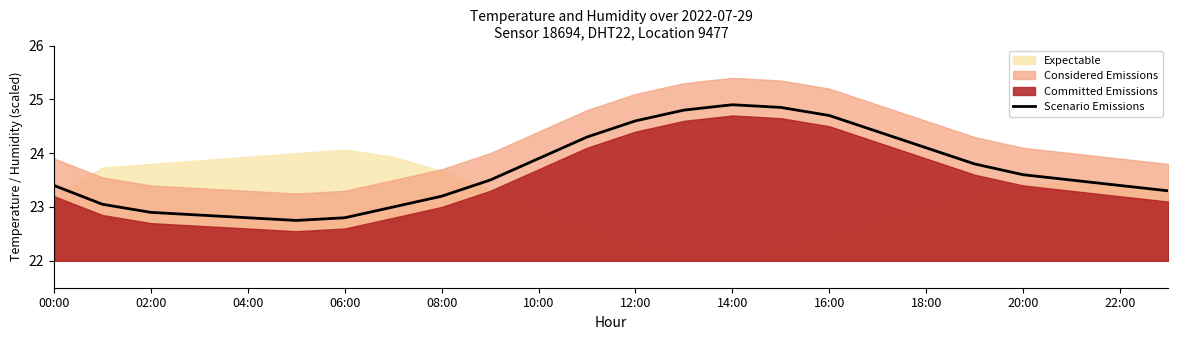

What is the sum of all values?

568.4